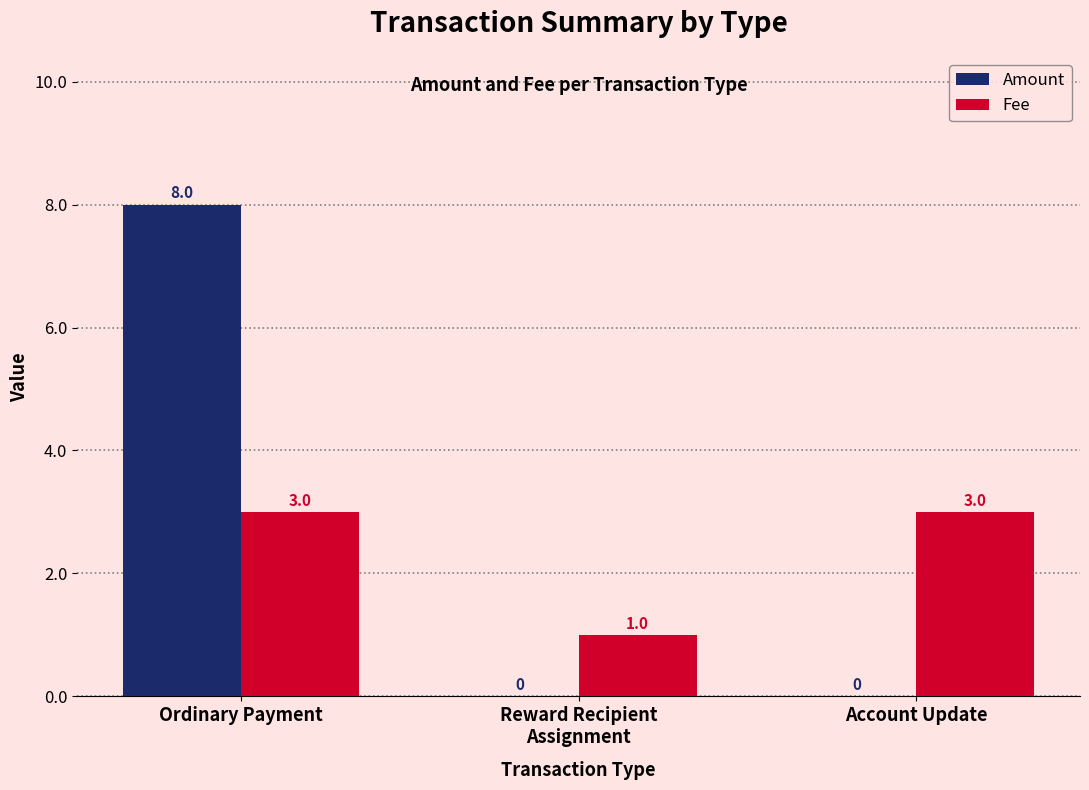

What is the approximate value of Fee at Account Update?

3.0